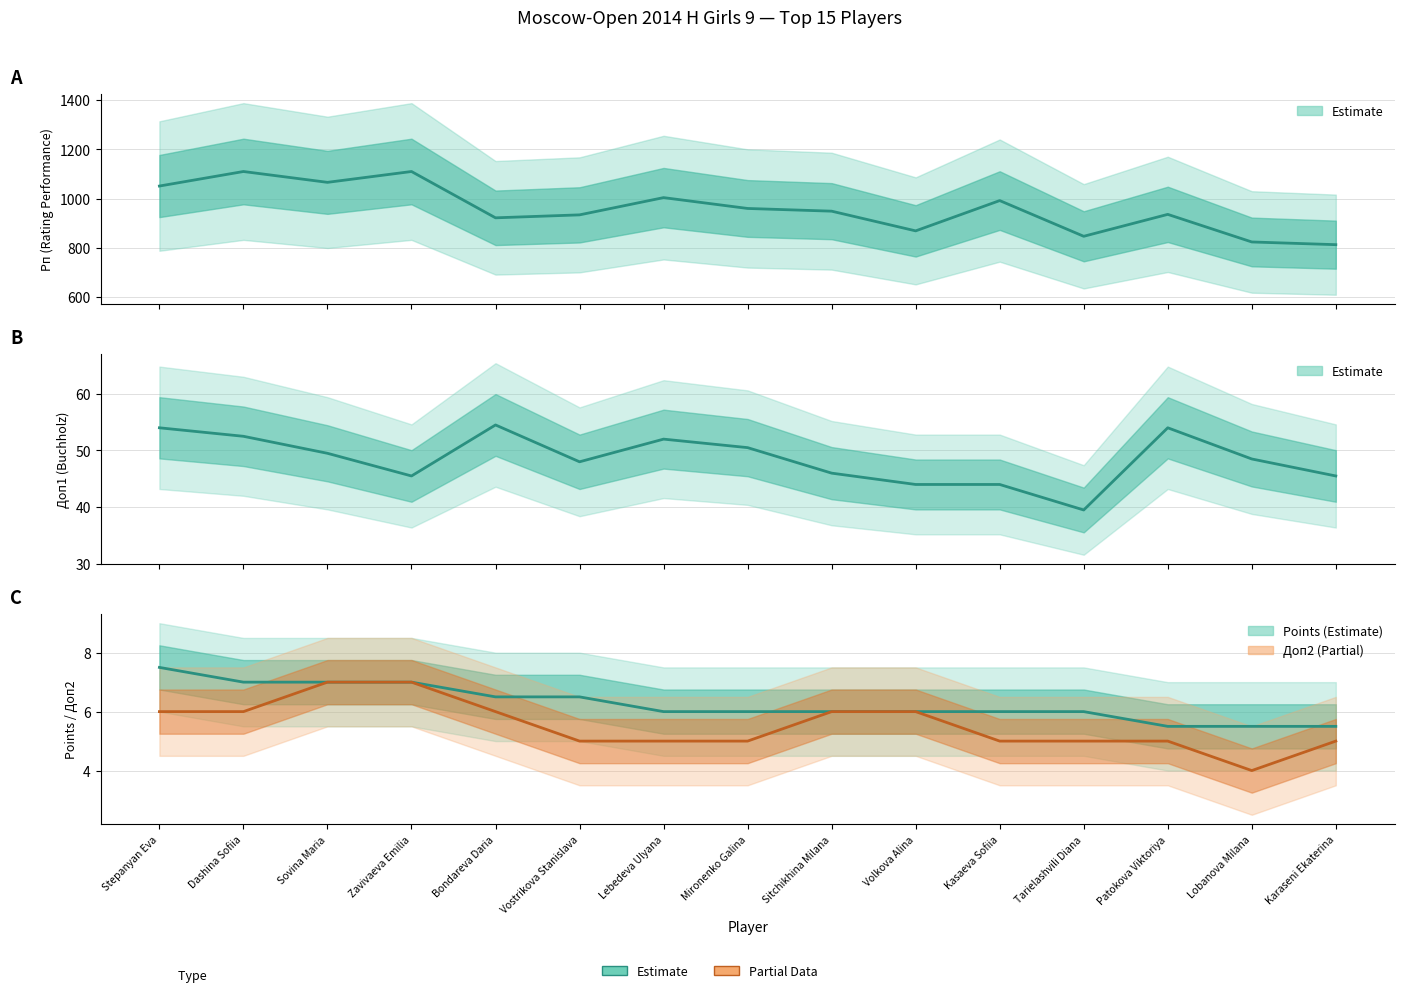

How many interior local valleys does the Доп1 (Buchholz) series have?

3